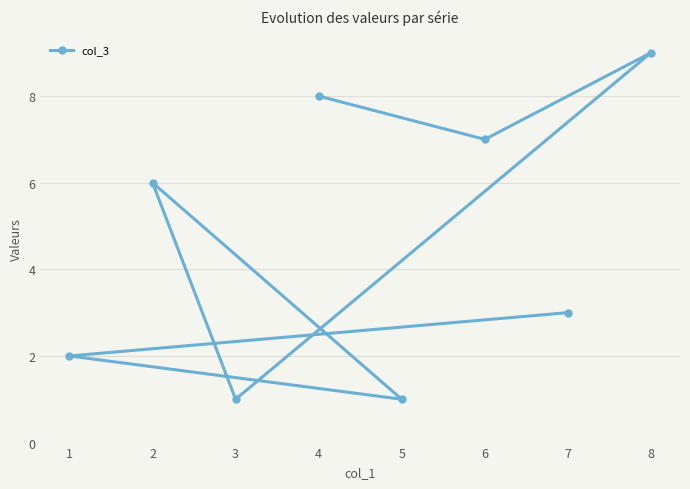

What is the approximate value at 3?

1